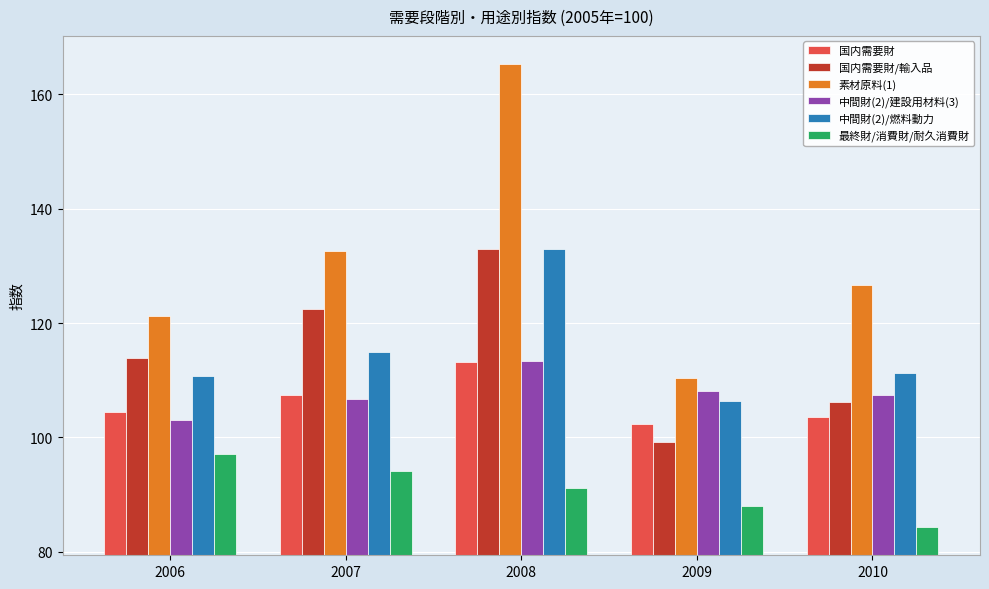

What is the difference between the 素材原料(1) values at 2009 and 2007?

22.2